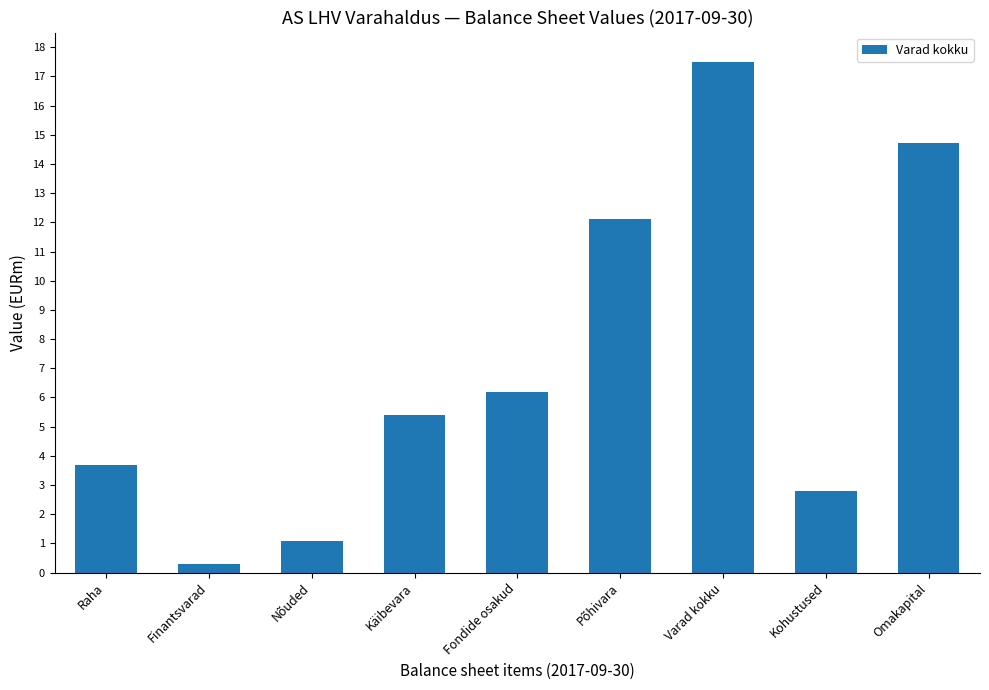

Are the bars horizontal?

No